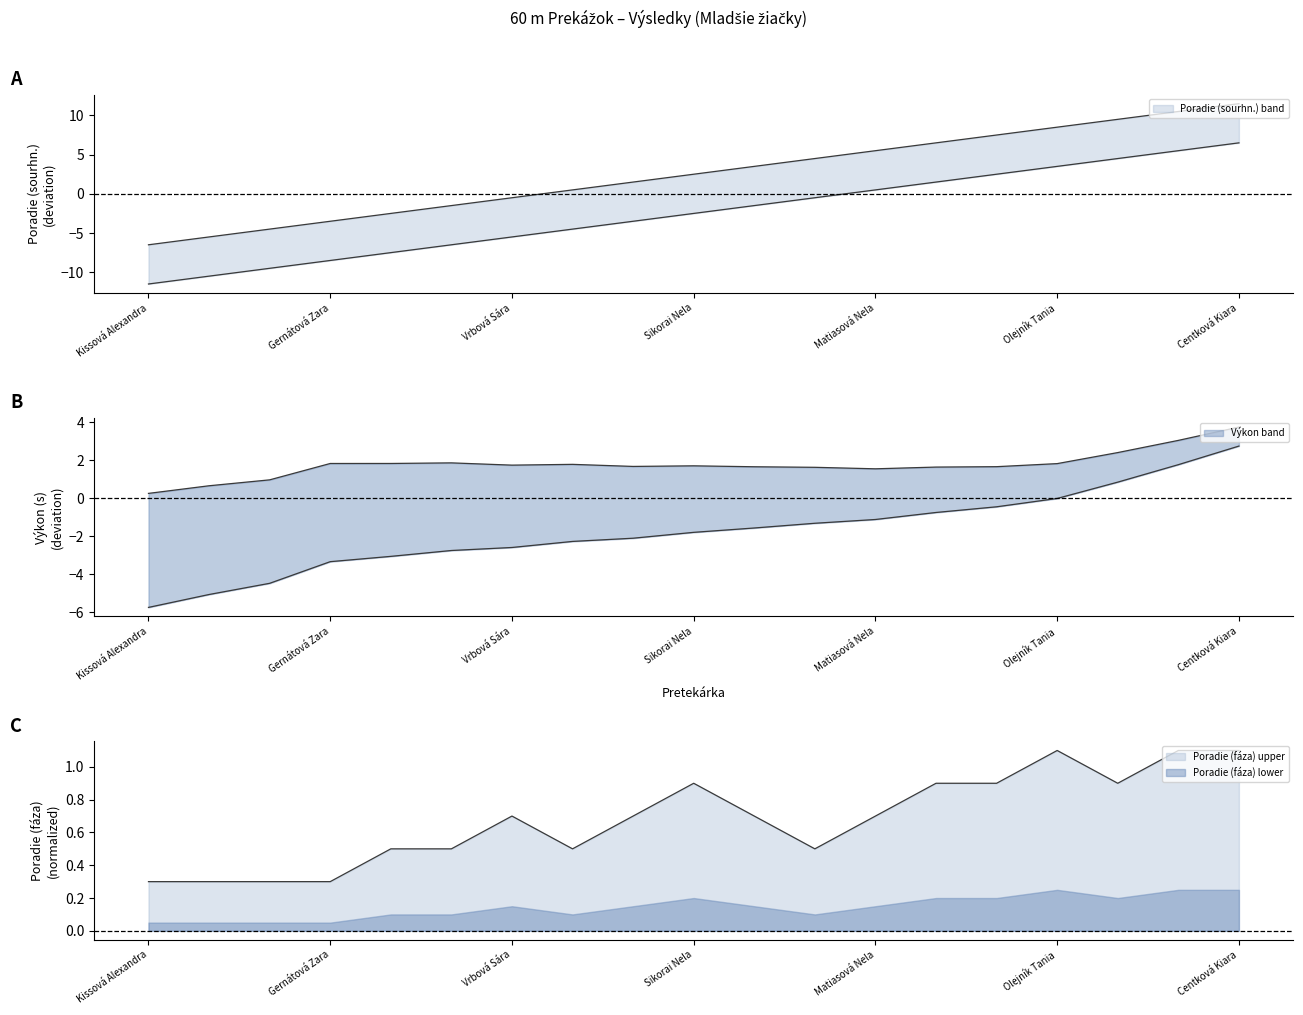

What is the value of the Poradie (fáza) point at the 6th from the left?

0.5